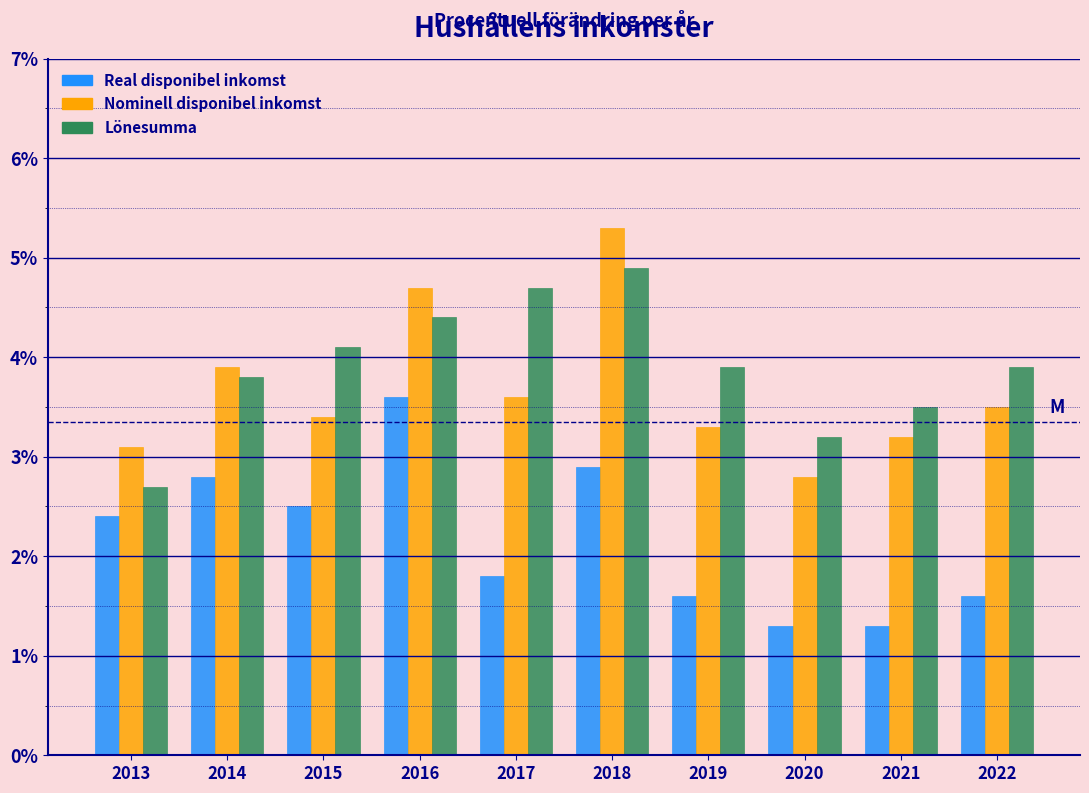

Reading left to right, extract all data points from this chart.

Real disponibel inkomst: 2013=2.4	2014=2.8	2015=2.5	2016=3.6	2017=1.8	2018=2.9	2019=1.6	2020=1.3	2021=1.3	2022=1.6
Nominell disponibel inkomst: 2013=3.1	2014=3.9	2015=3.4	2016=4.7	2017=3.6	2018=5.3	2019=3.3	2020=2.8	2021=3.2	2022=3.5
Lönesumma: 2013=2.7	2014=3.8	2015=4.1	2016=4.4	2017=4.7	2018=4.9	2019=3.9	2020=3.2	2021=3.5	2022=3.9